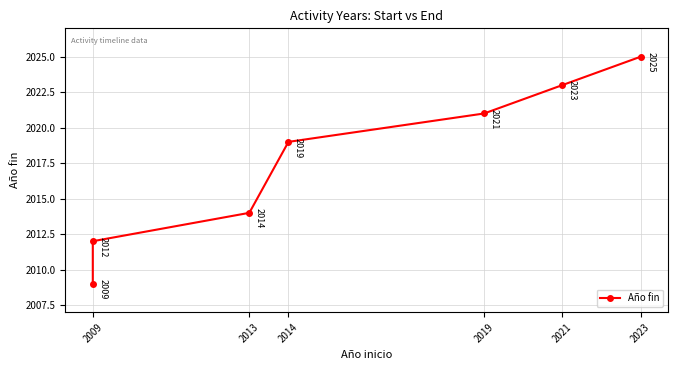

Reading left to right, extract all data points from this chart.

2009	2012	2014	2019	2021	2023	2025